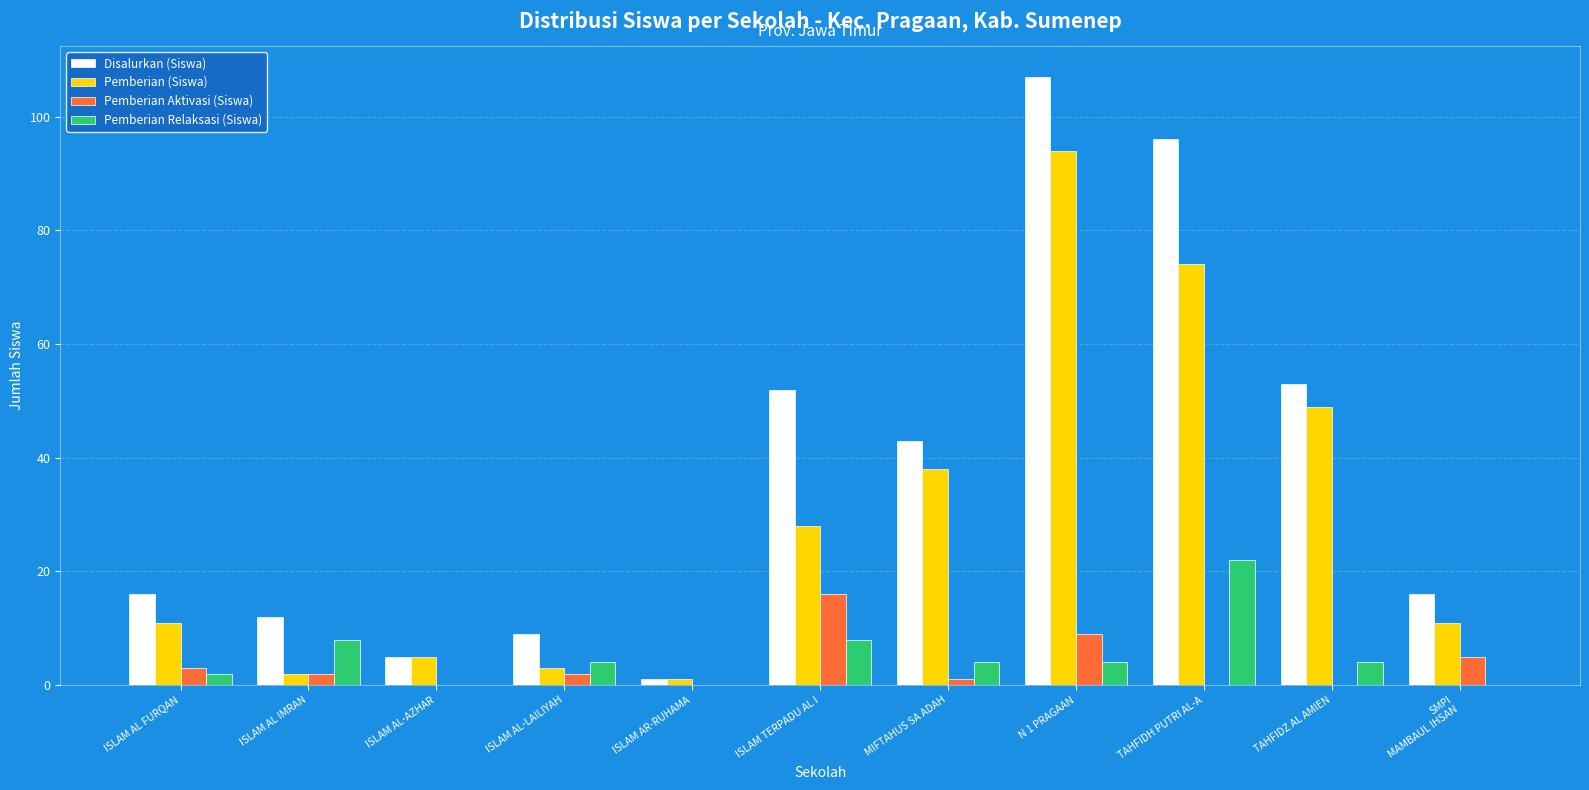

What is the sum of all Disalurkan (Siswa) values?

410